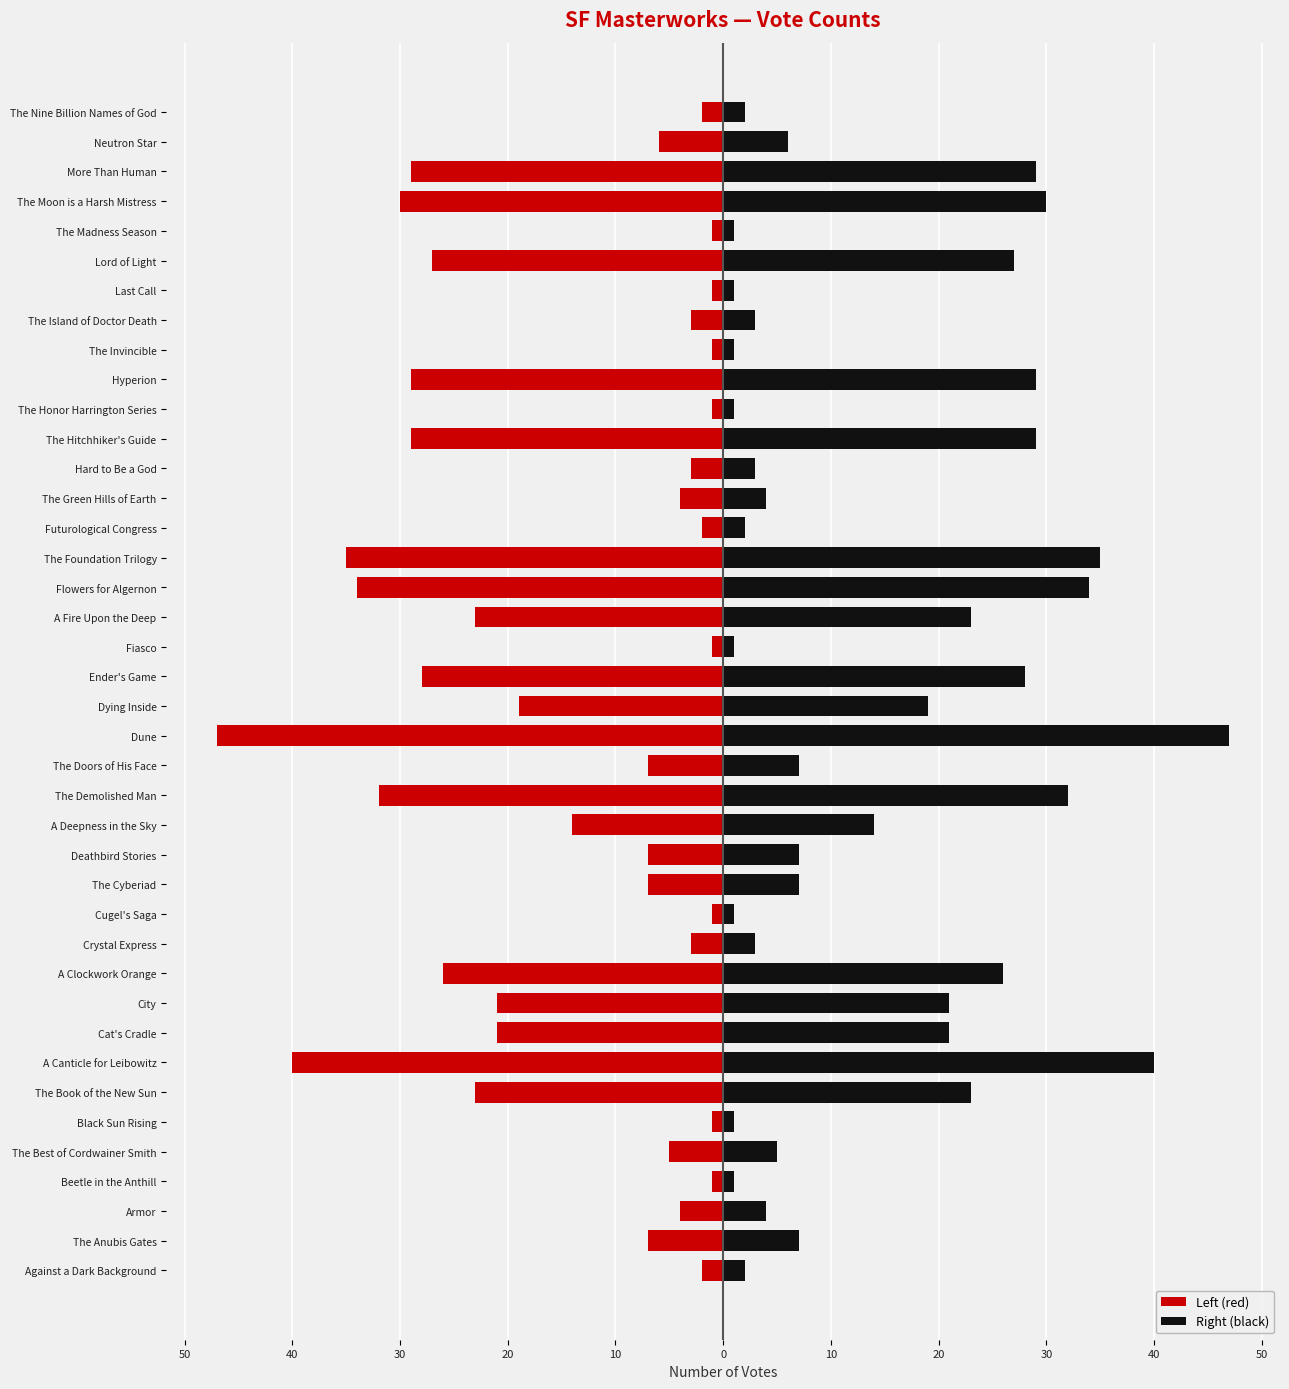

Which series has the largest range (max minus min)?

Left (red)